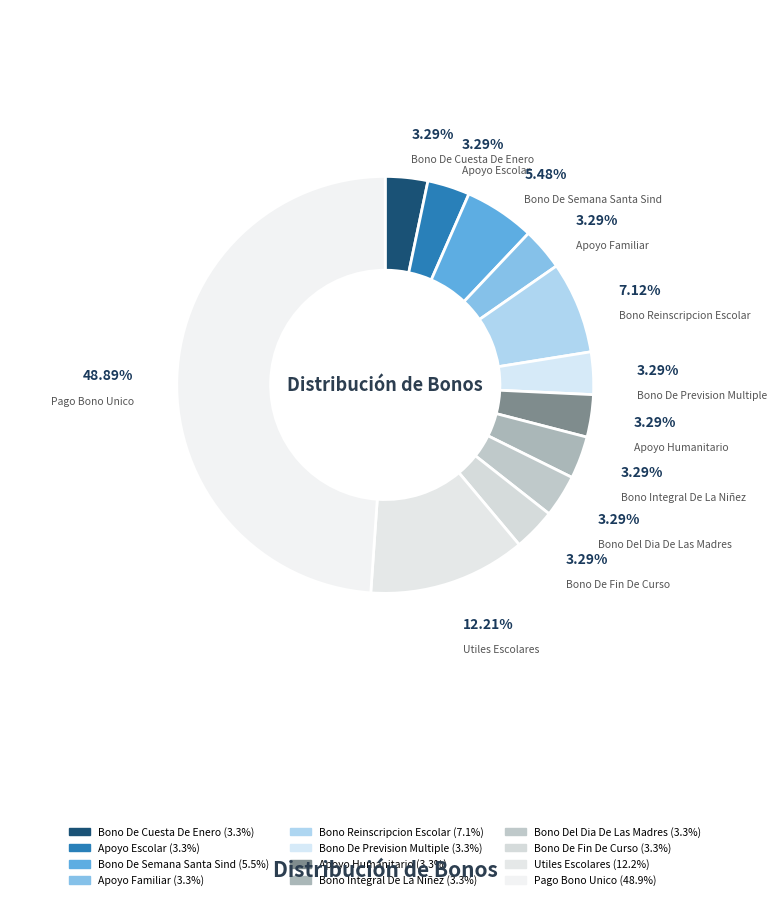

The Bono De Semana Santa Sind slice represents 1% of the pie. True or false?

False